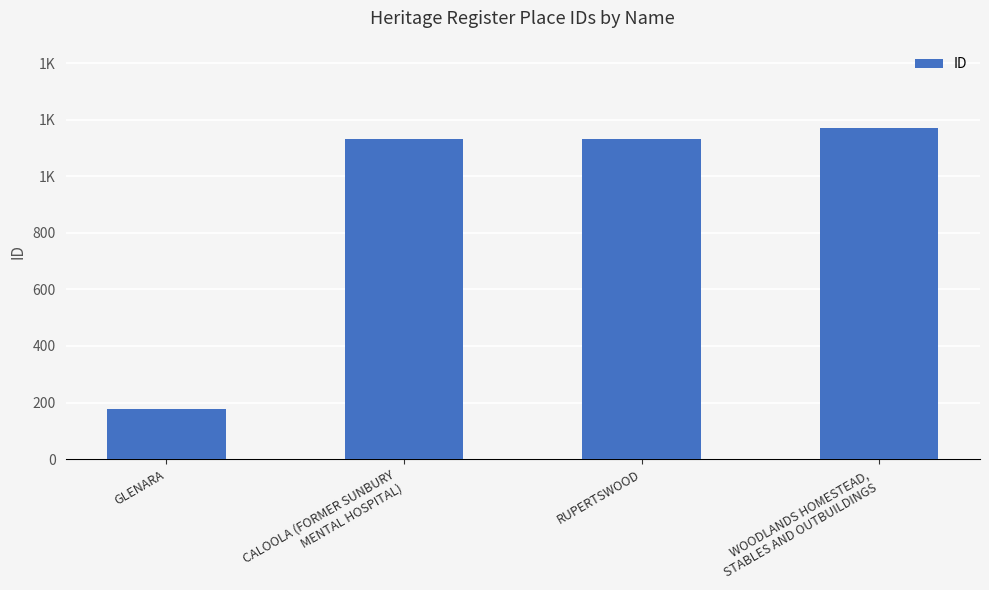

What is the difference between the values at CALOOLA (FORMER SUNBURY
MENTAL HOSPITAL) and RUPERTSWOOD?

2